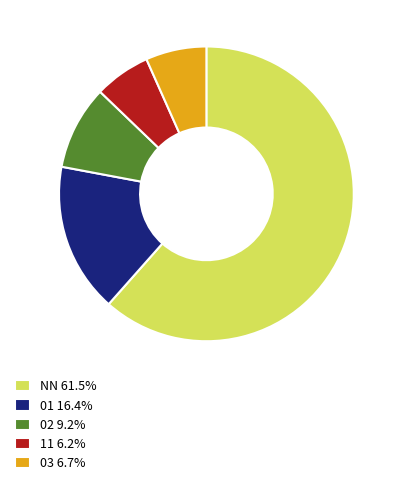

The NN slice represents 62% of the pie. True or false?

True